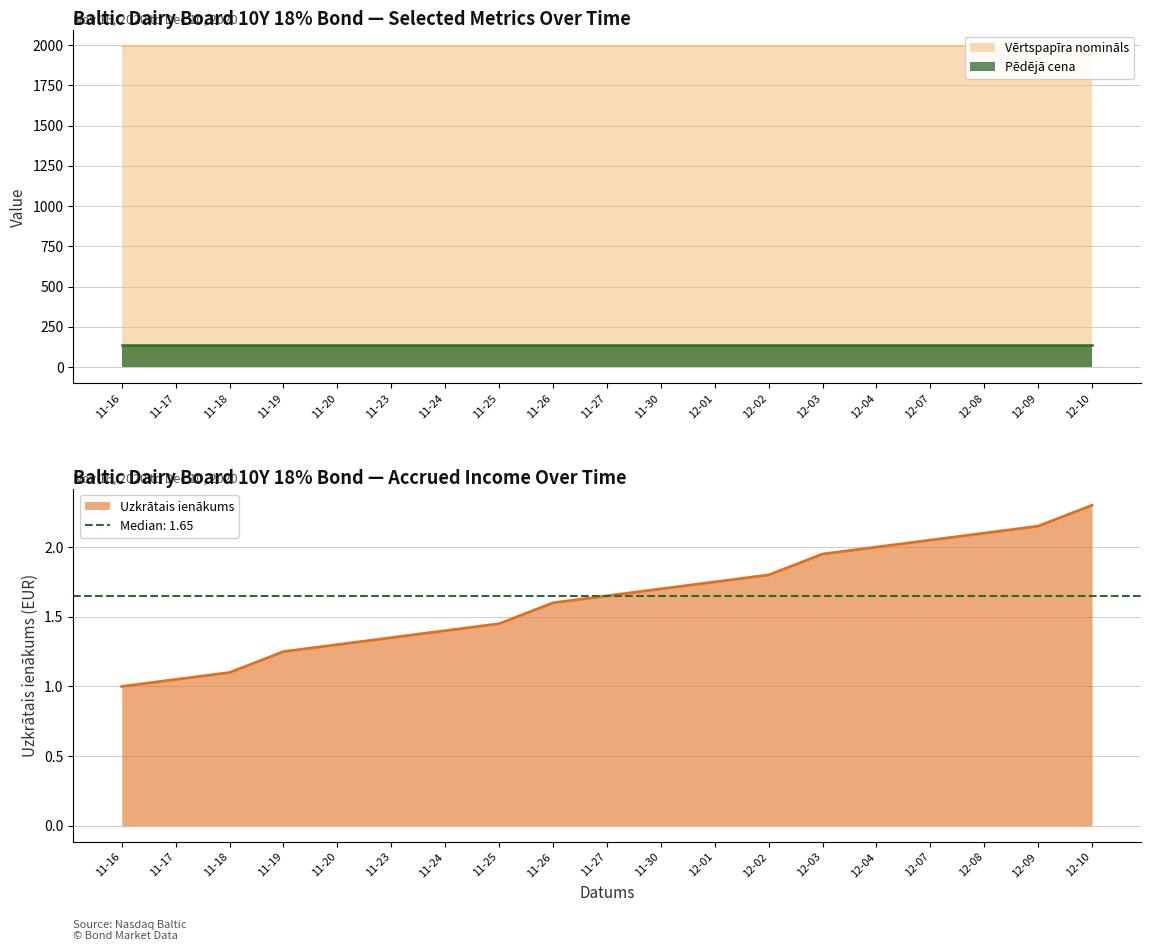

The value of Vērtspapīra nomināls at 2020-11-23 is 1991.6. True or false?

True